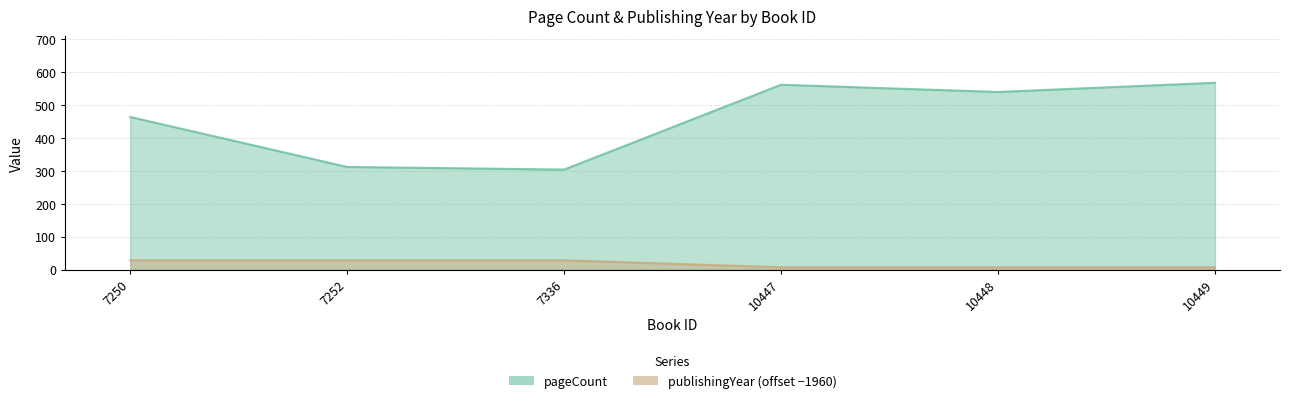

What is the maximum value shown in the chart?

568